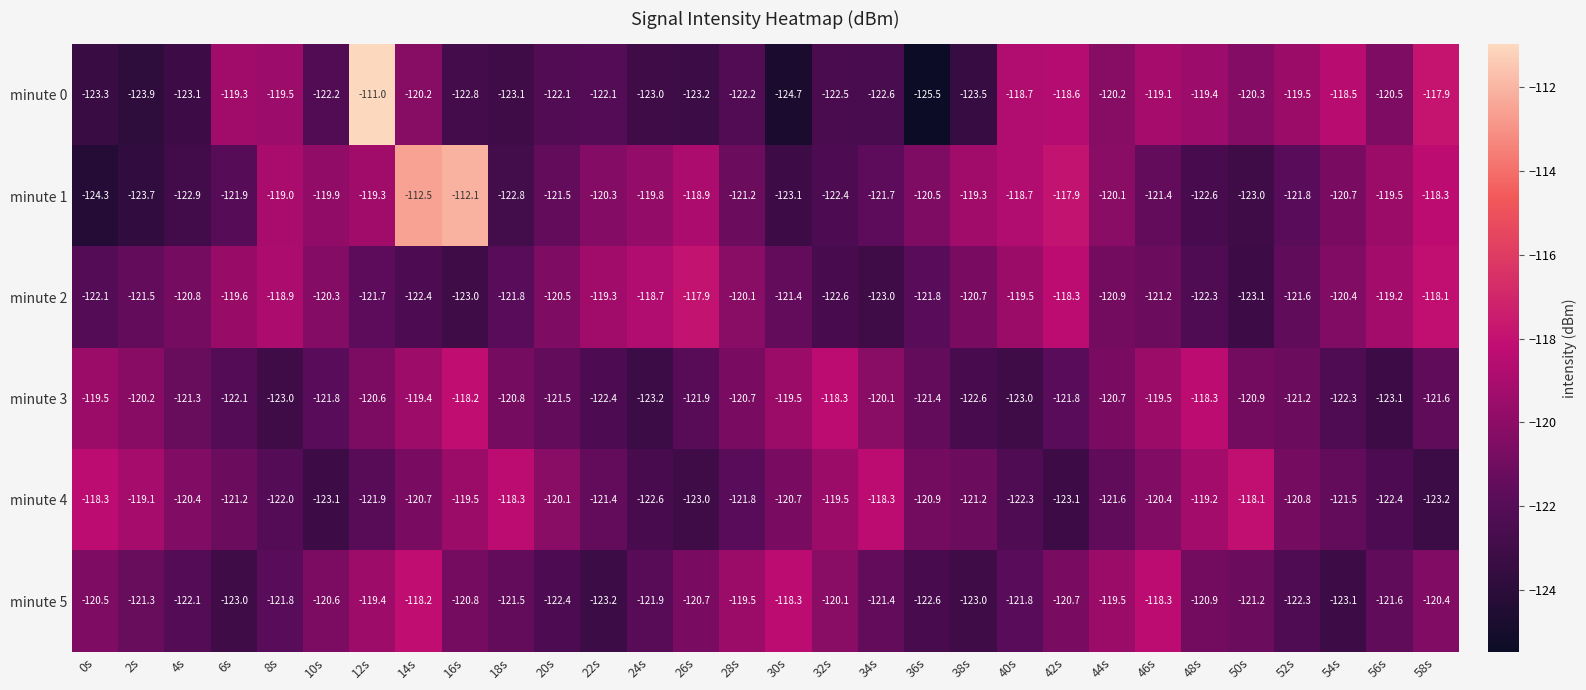

What is the difference between the highest and lowest values at 42s?

5.2